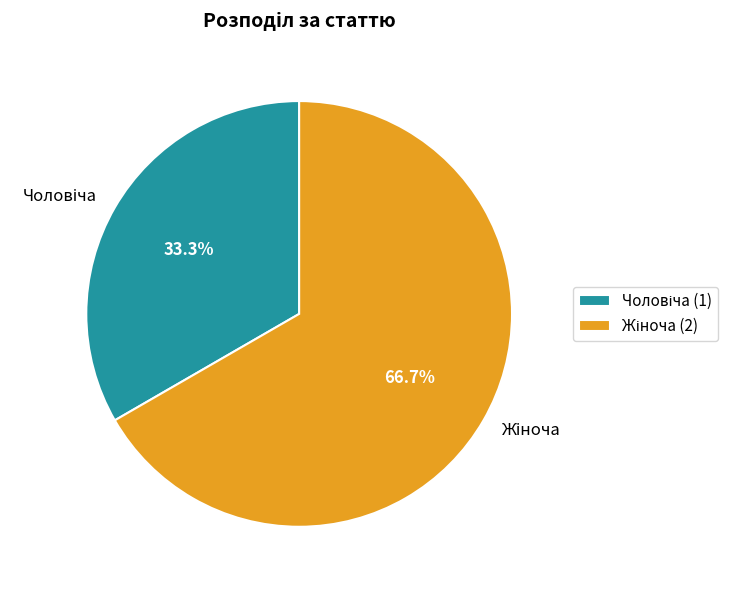

Is there any slice that represents more than half of the pie?

Yes